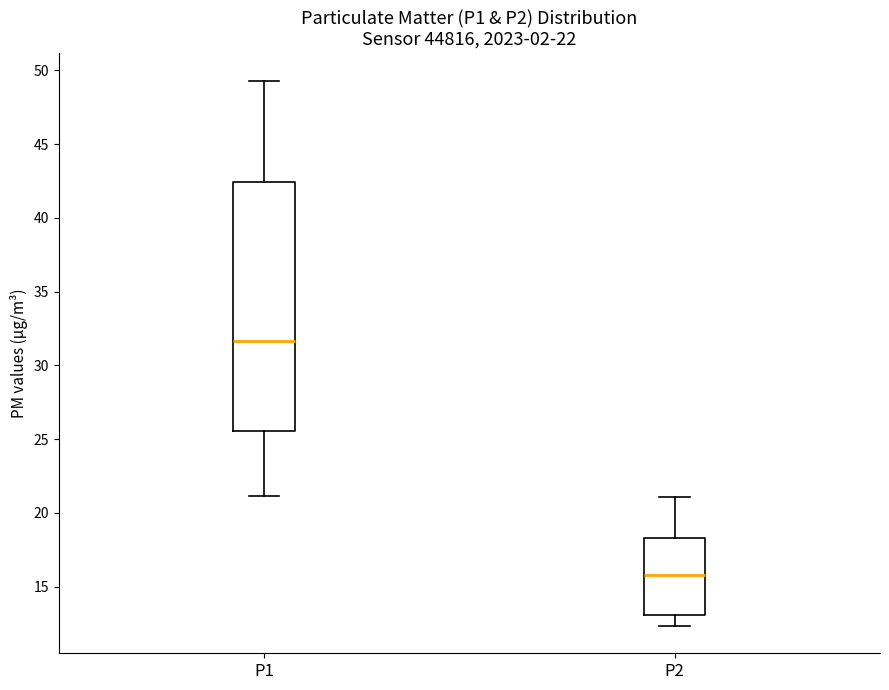

Which box's median line is the highest?

P1